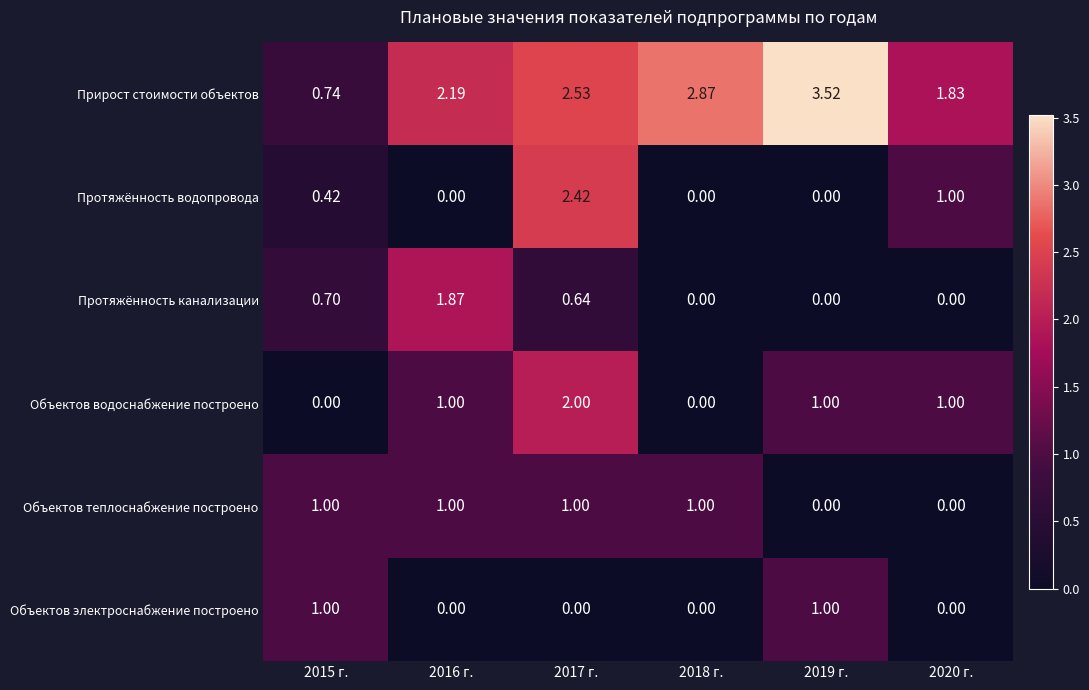

Which series has the largest total across all categories?

Прирост стоимости объектов